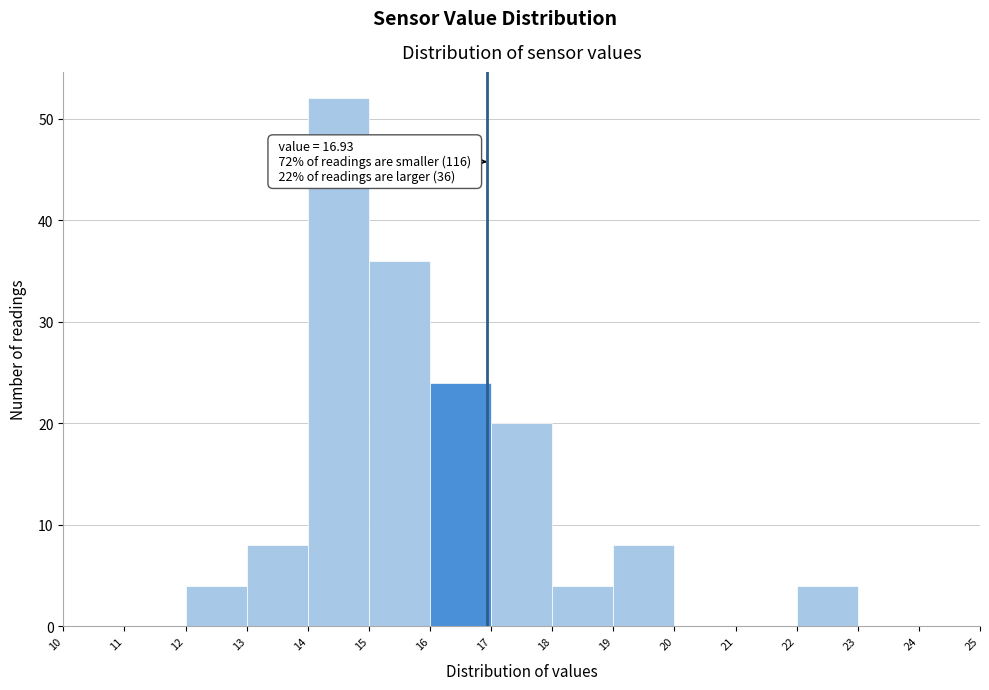

Over which range of the x-axis is the bar tallest?

14 to 15